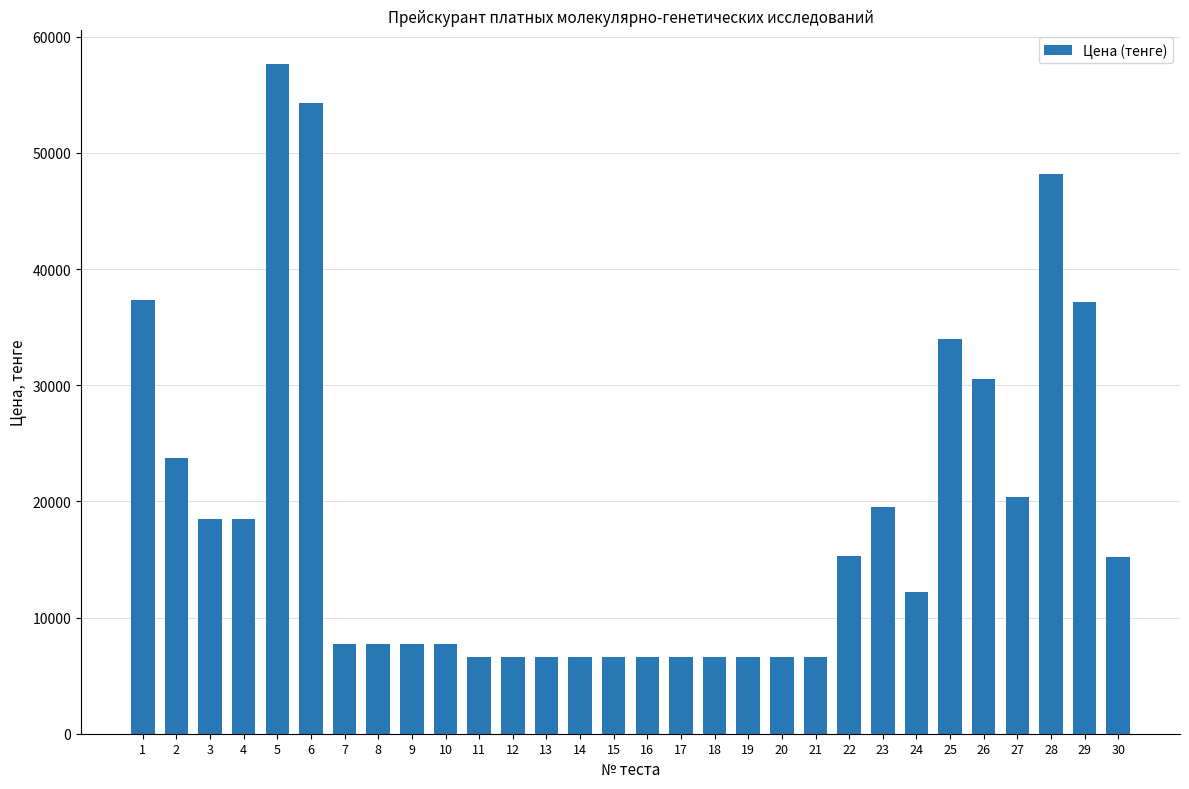

At which label does the data first exceed 12200?

1